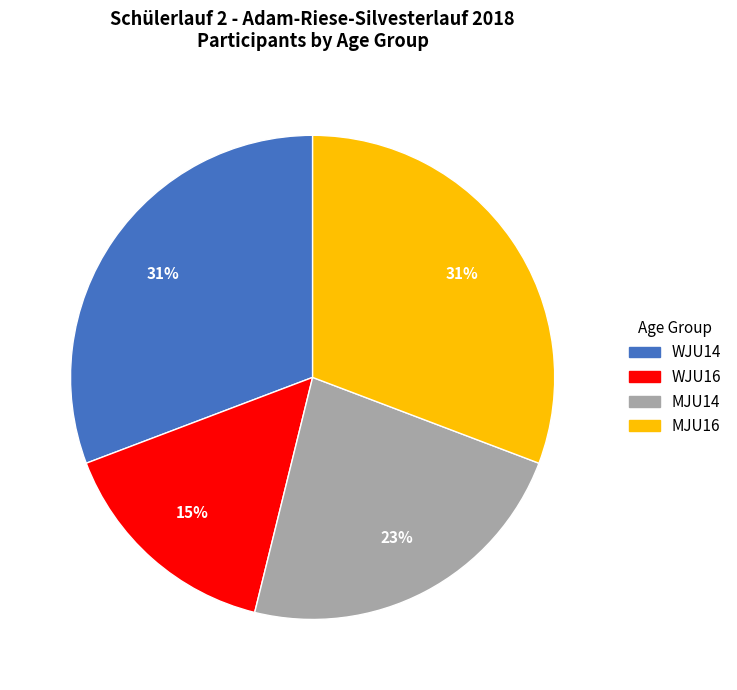

Does WJU14 account for over 50% of the chart?

No